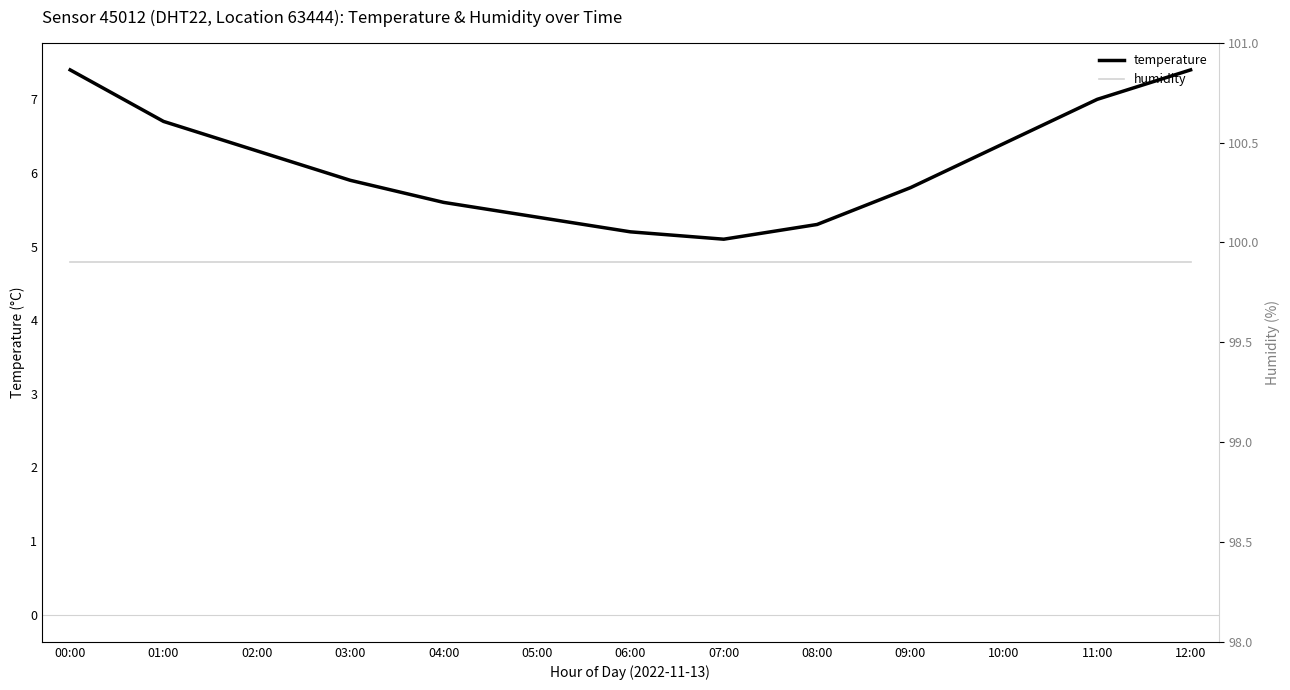

True or false: temperature has a value of 2.2 at 05:00.

False